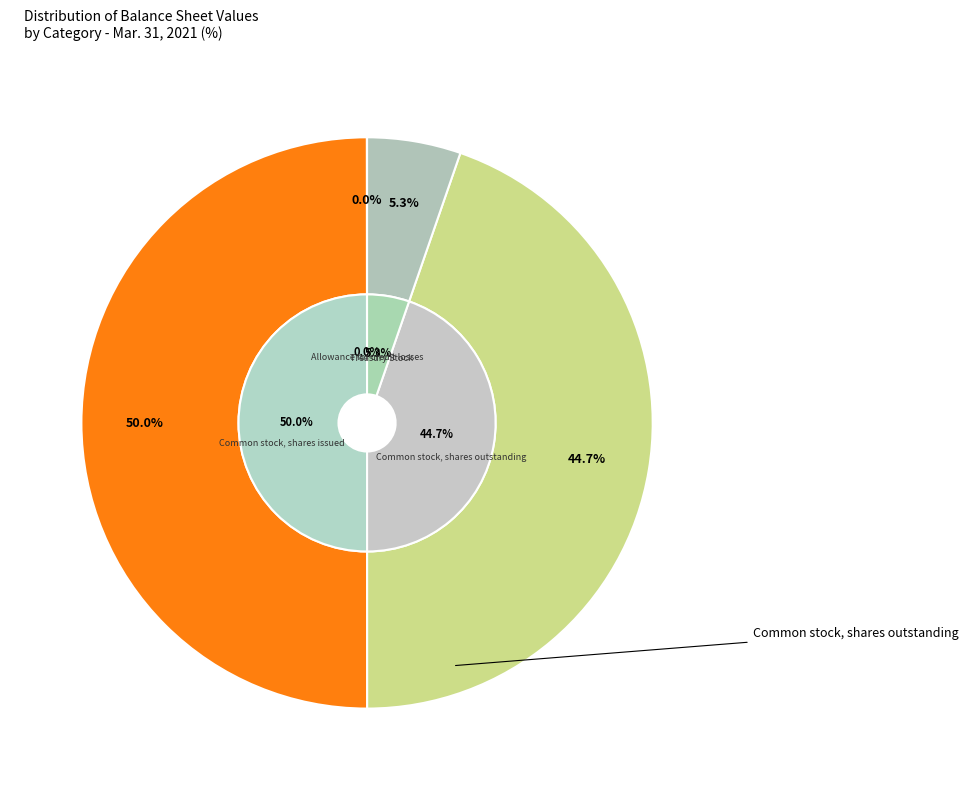

Rank the categories by value from lowest to highest.

Allowance for credit losses, Treasury Stock, Common stock, shares outstanding, Common stock, shares issued